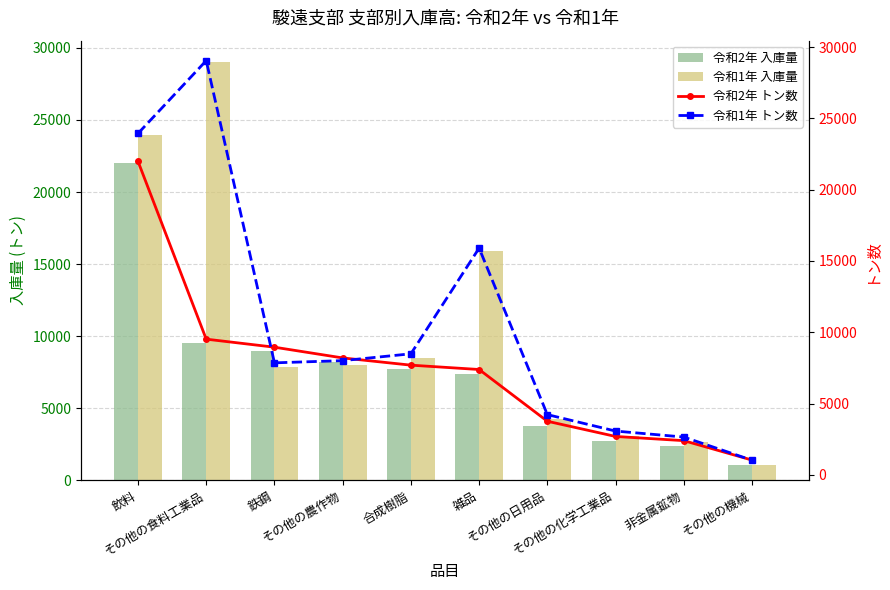

What is the smallest value displayed?

1024